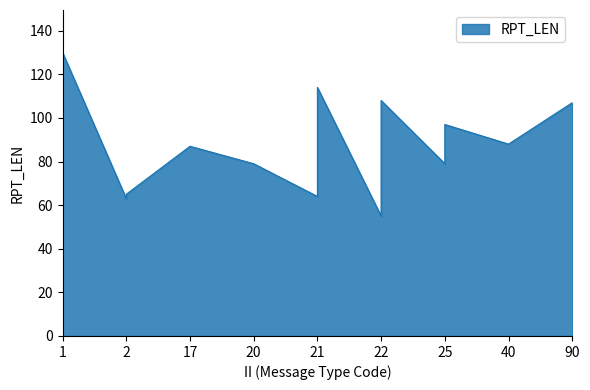

What is the minimum value shown in the chart?

55